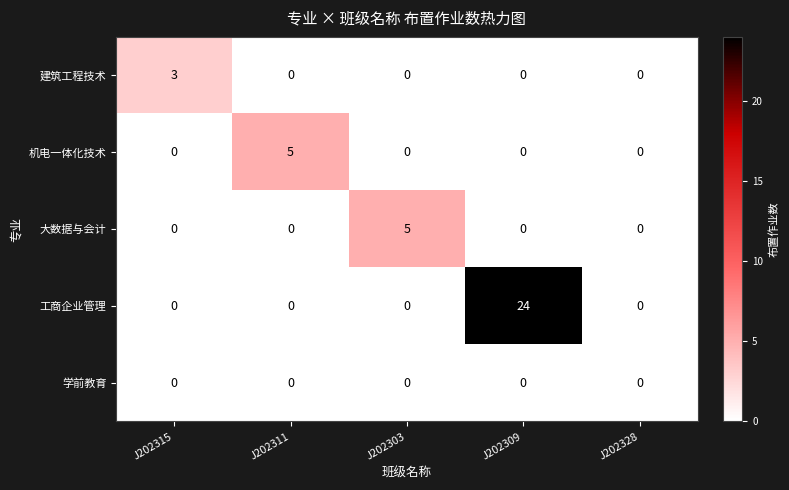

The value of 大数据与会计 at J202328 is 0. True or false?

True